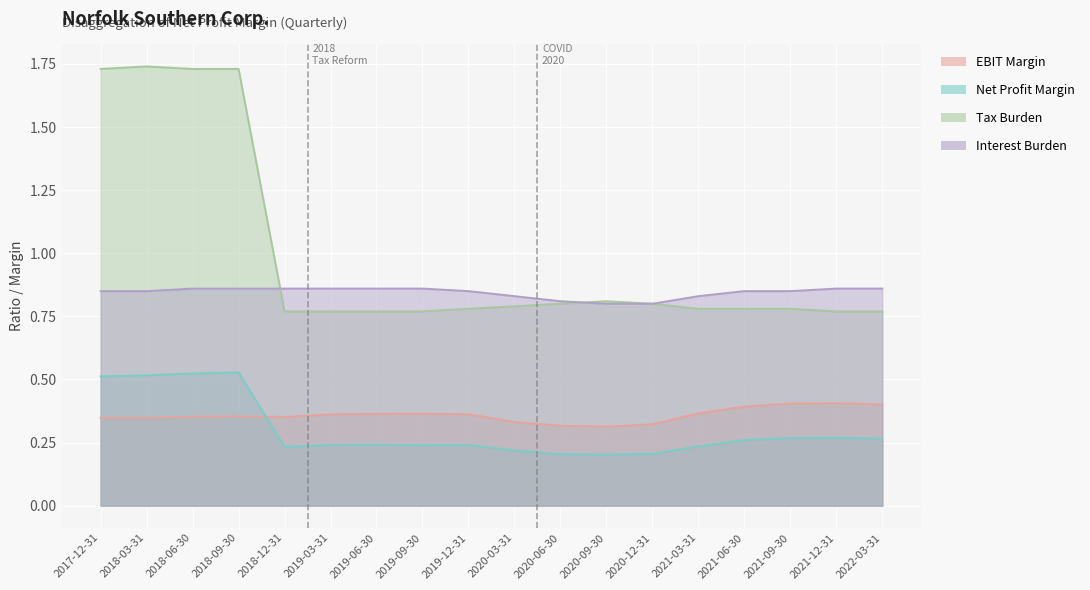

What is the greatest value displayed?

1.7